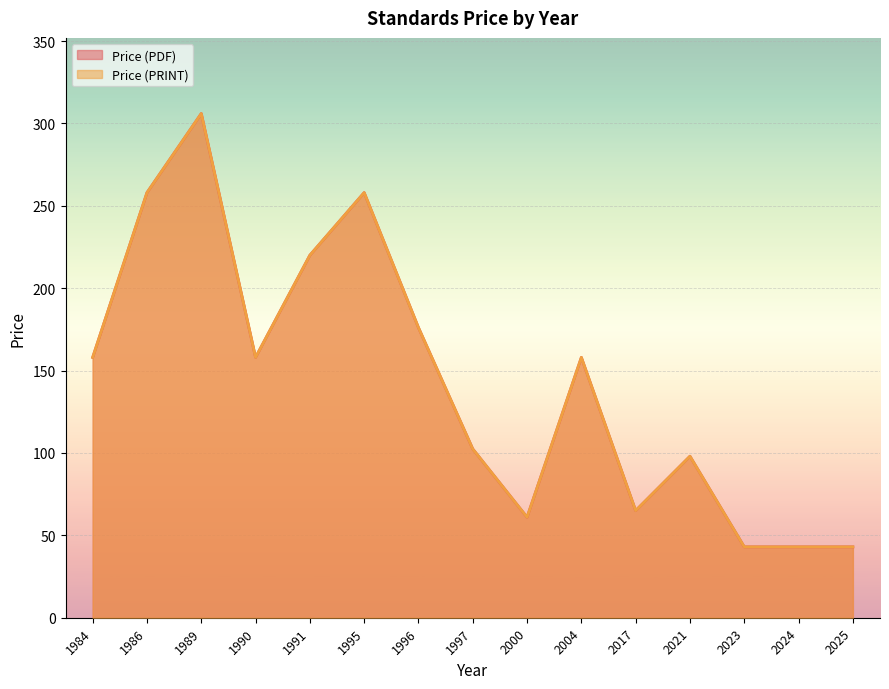

What is the greatest value displayed?

306.0